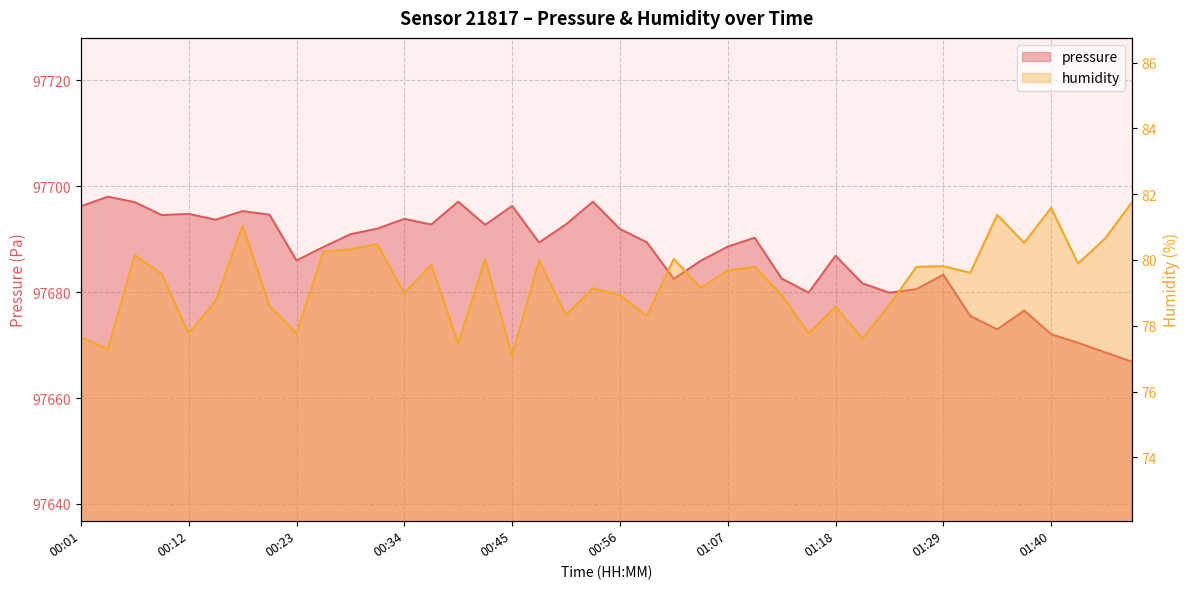

List the labels in order of humidity value, largest first.

01:54, 01:40, 01:35, 00:17, 01:51, 01:37, 00:31, 00:28, 00:26, 00:06, 01:01, 00:42, 00:48, 01:46, 00:37, 01:29, 01:10, 01:26, 01:07, 01:32, 00:09, 01:04, 00:53, 00:34, 01:12, 00:56, 00:15, 01:24, 00:20, 01:18, 00:50, 00:59, 00:12, 01:15, 00:23, 00:01, 01:21, 00:39, 00:04, 00:45